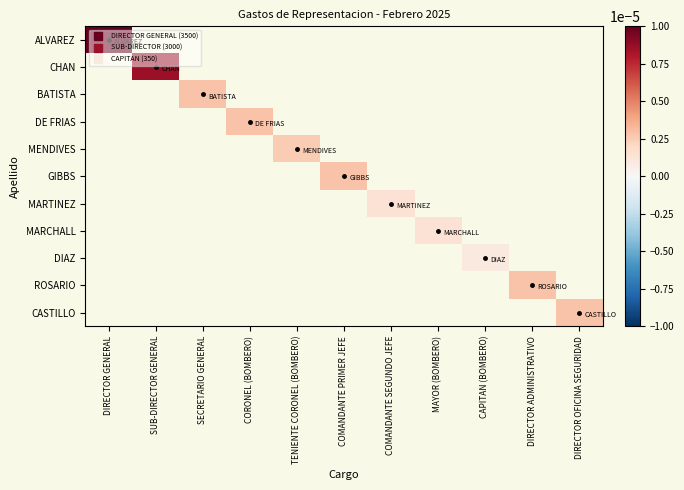

Which series has the largest range (max minus min)?

ALVAREZ